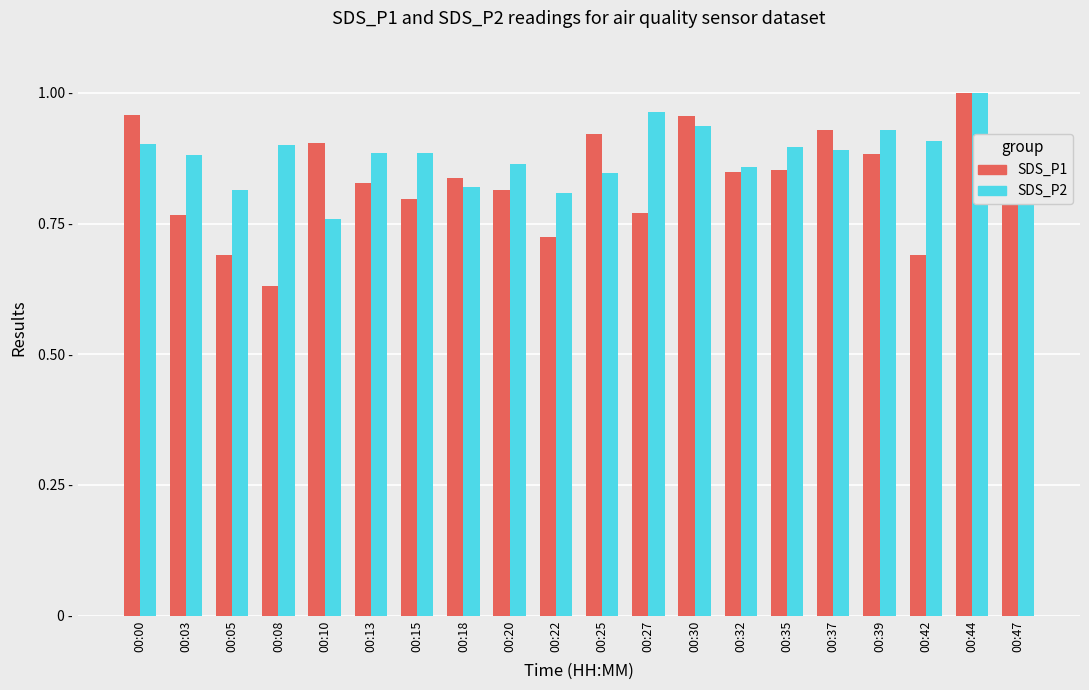

Is the value of SDS_P2 at 00:20 greater than the value of SDS_P1 at 00:44?

No